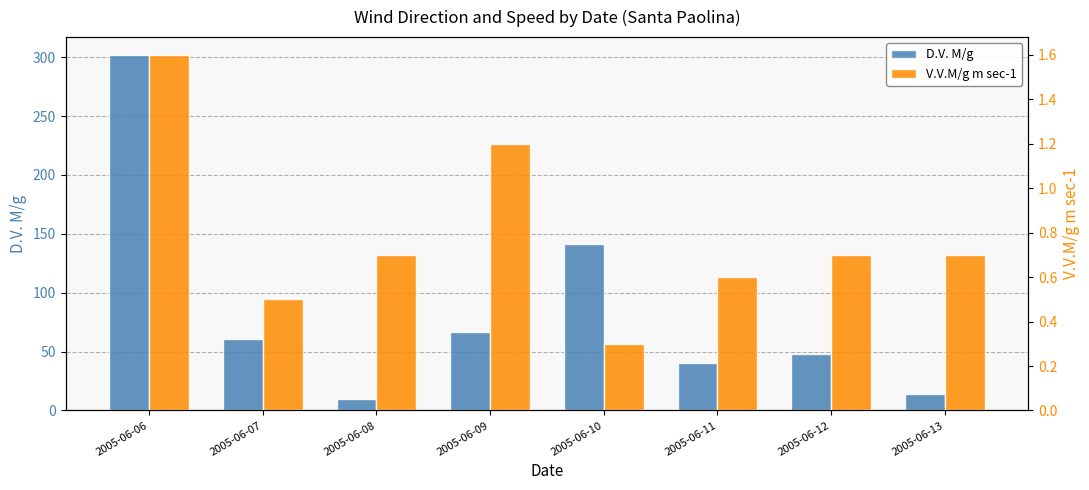

What is the difference between the maximum and minimum values in the D.V. M/g series?

292.0